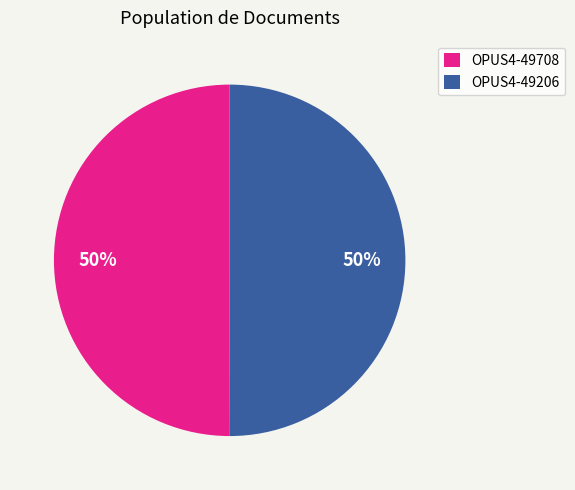

Count the number of slices in the pie.

2